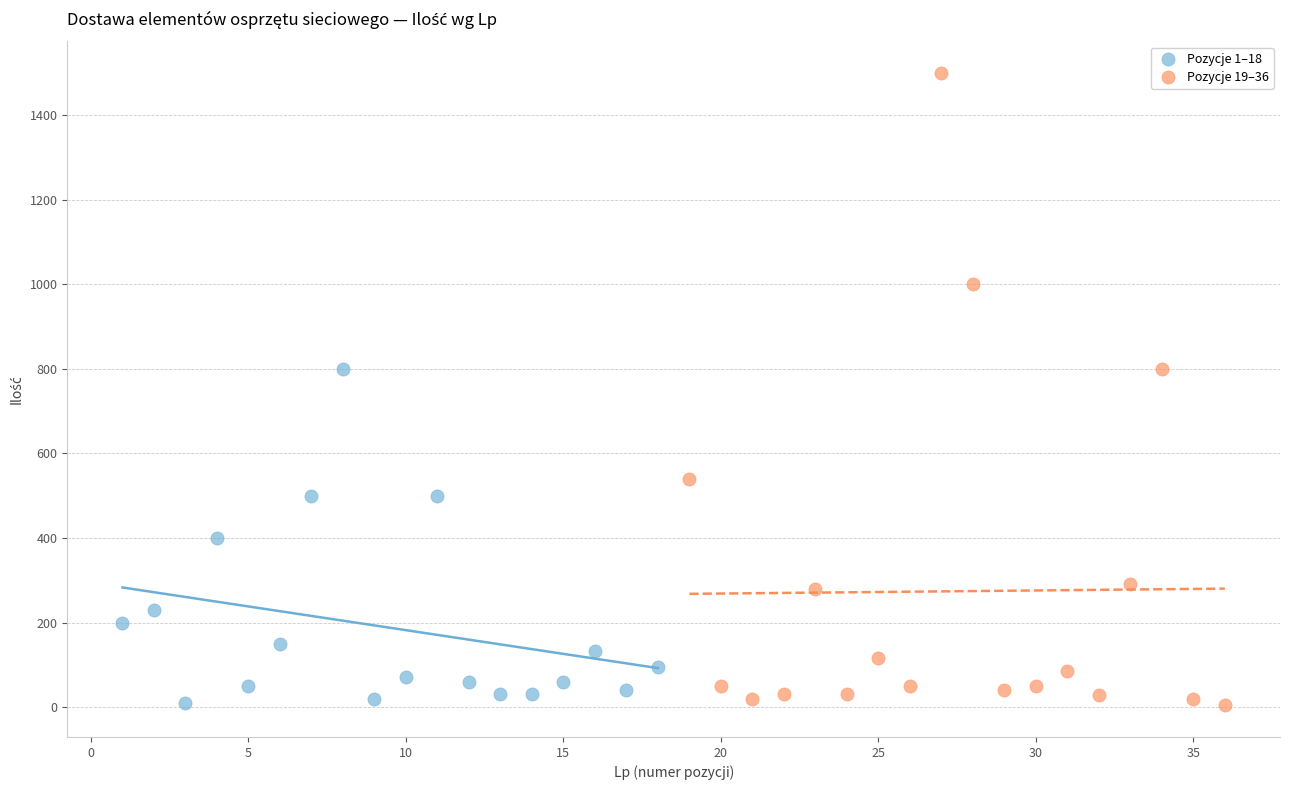

Which series has the widest spread of Y values?

Pozycje 19–36